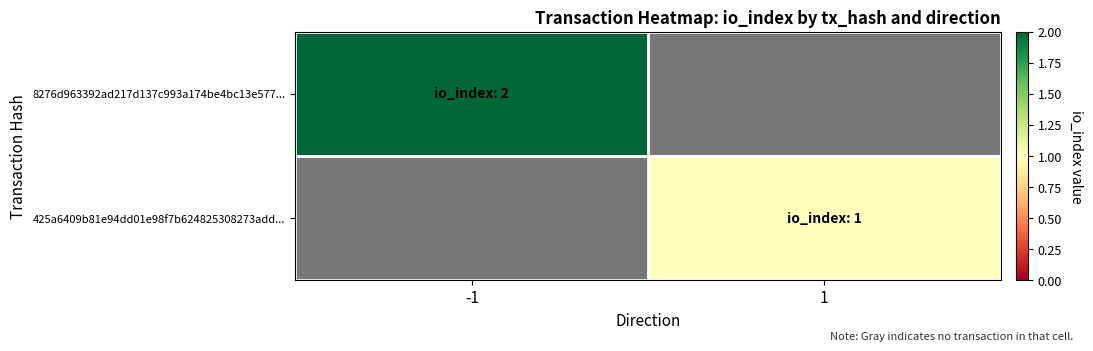

Rank the categories by 425a6409b81e94dd01e98f7b624825308273add... value from highest to lowest.

-1, 1